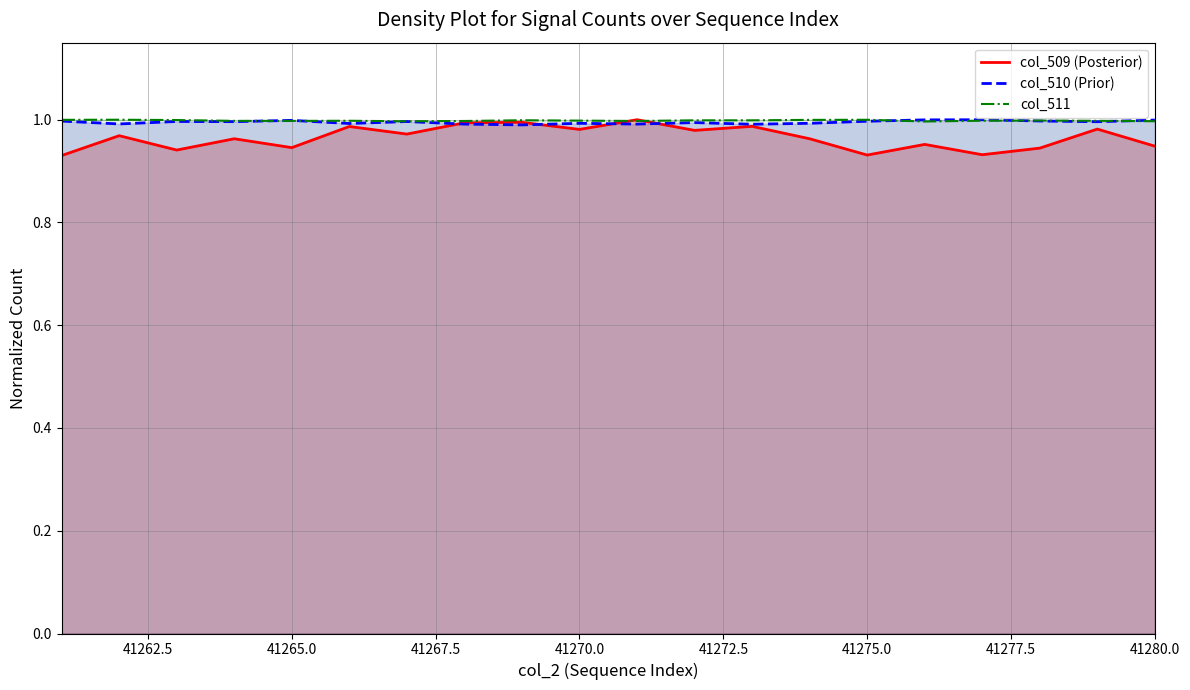

True or false: col_509 (Posterior) has a value of 1.5 at 41275.0.

False